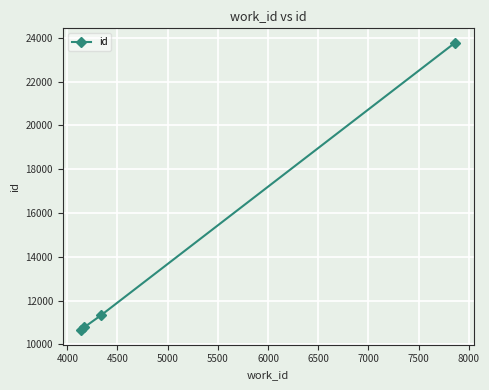

What is the sum of all values?

56543